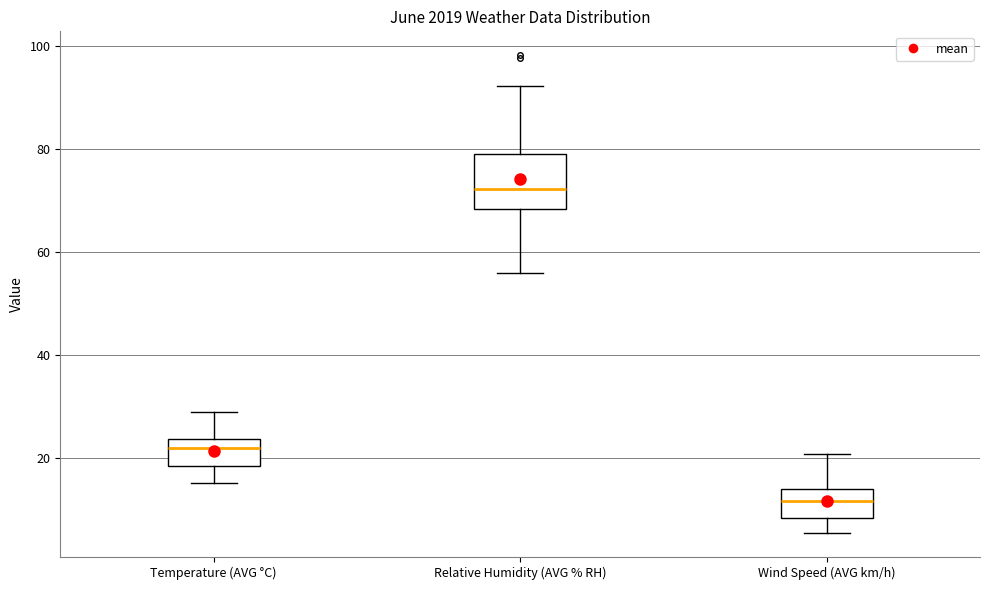

Reading left to right, read every box against the y-axis: the position of its median line, the range the box covers, and the ends of its whiskers. The values are not printed on the chart, so give them approximately, as read against the axis.

Temperature (AVG °C): median 22, box 18 to 24, whiskers 16 to 30
Relative Humidity (AVG % RH): median 72, box 68 to 80, whiskers 56 to 92
Wind Speed (AVG km/h): median 12, box 8 to 14, whiskers 6 to 20